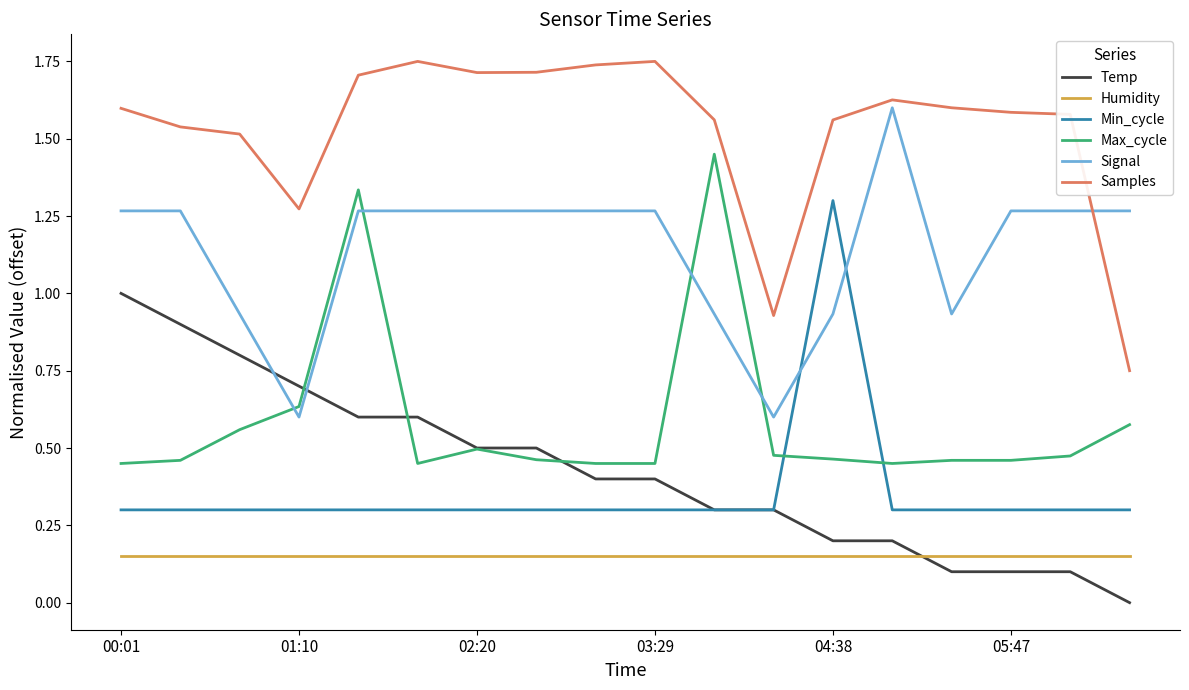

True or false: Humidity and Samples cross at least once.

False